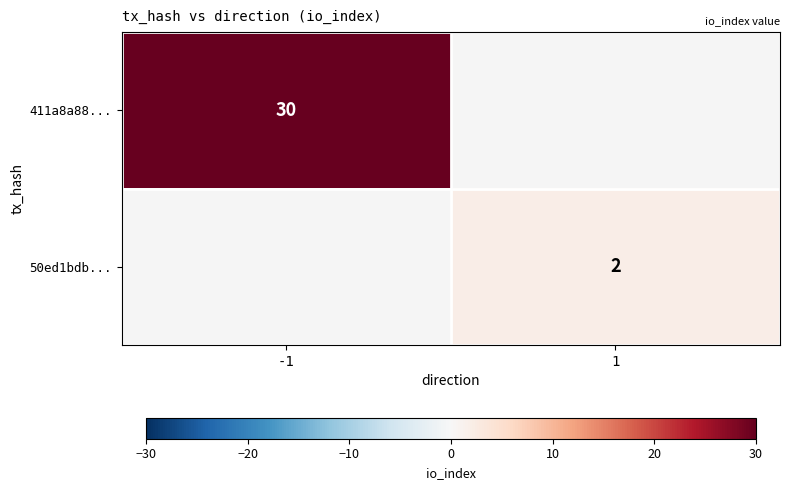

At how many categories does at least one series exceed 21?

1